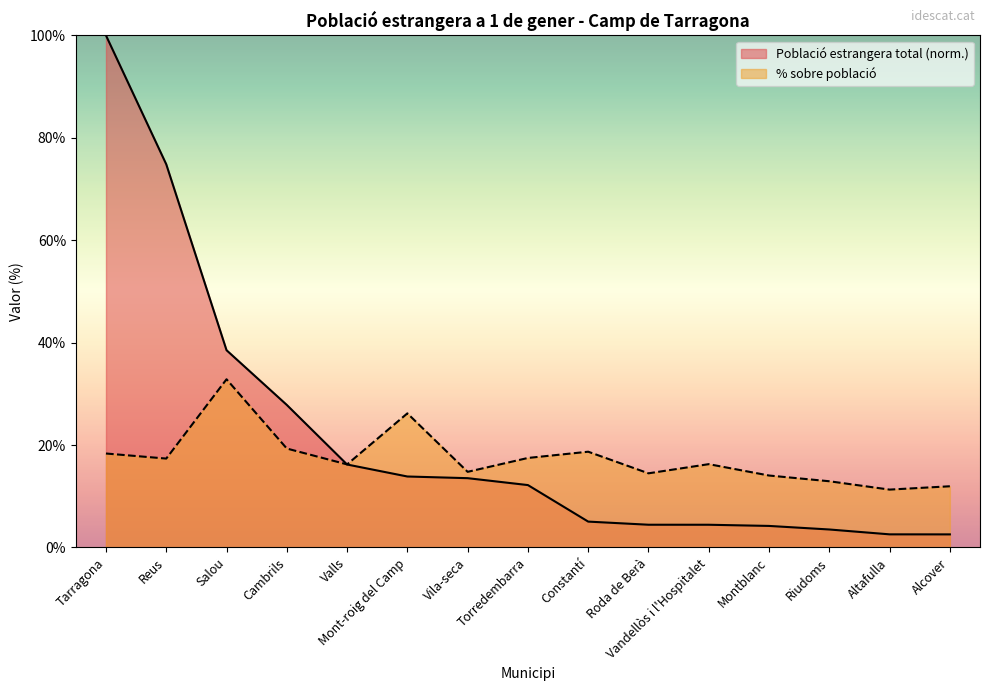

True or false: Població estrangera total has more than 1 interior local peaks.

False